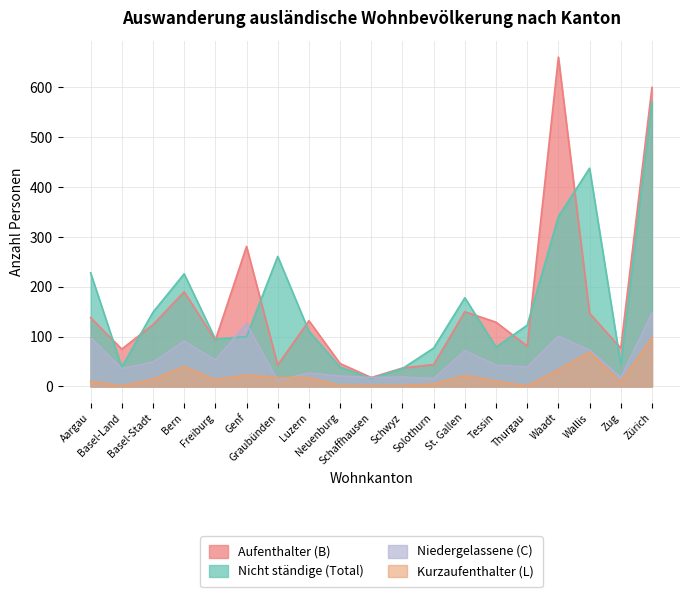

How many interior local valleys does the Kurzaufenthalter (L) series have?

4